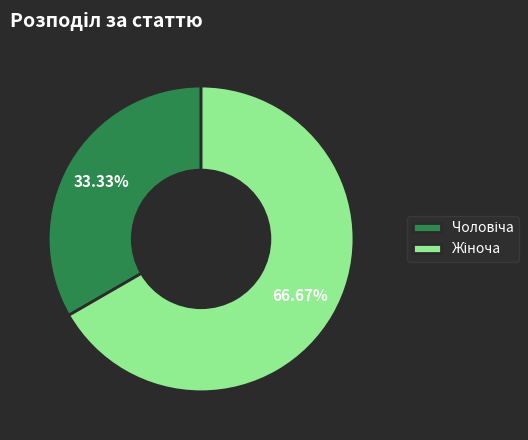

Is there any slice that represents more than half of the pie?

Yes